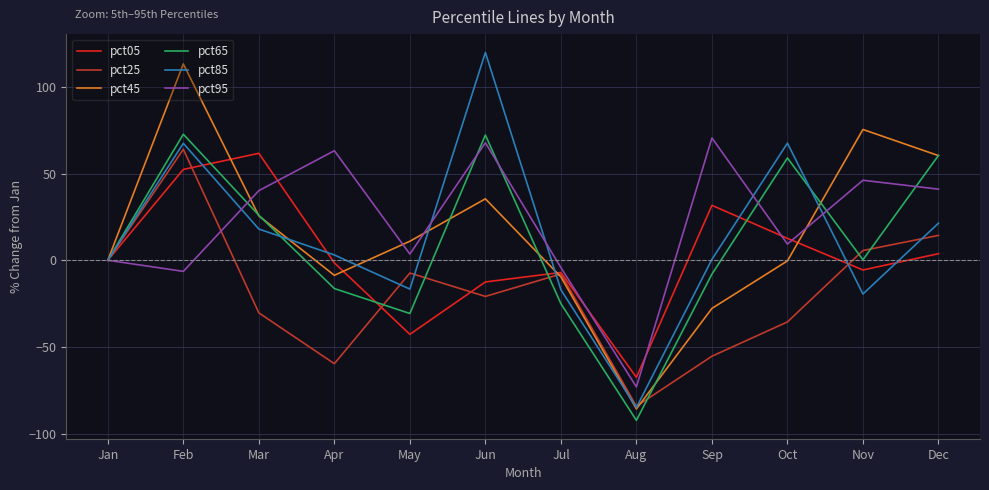

Does the chart have visible grid lines?

Yes